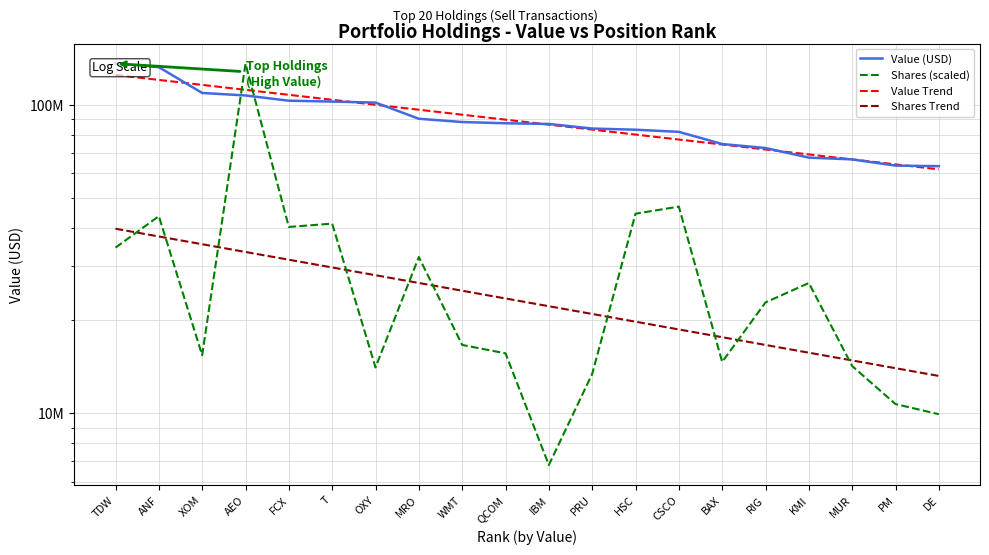

What is the value of the Value (USD) point at the 20th from the left?

63251000.0